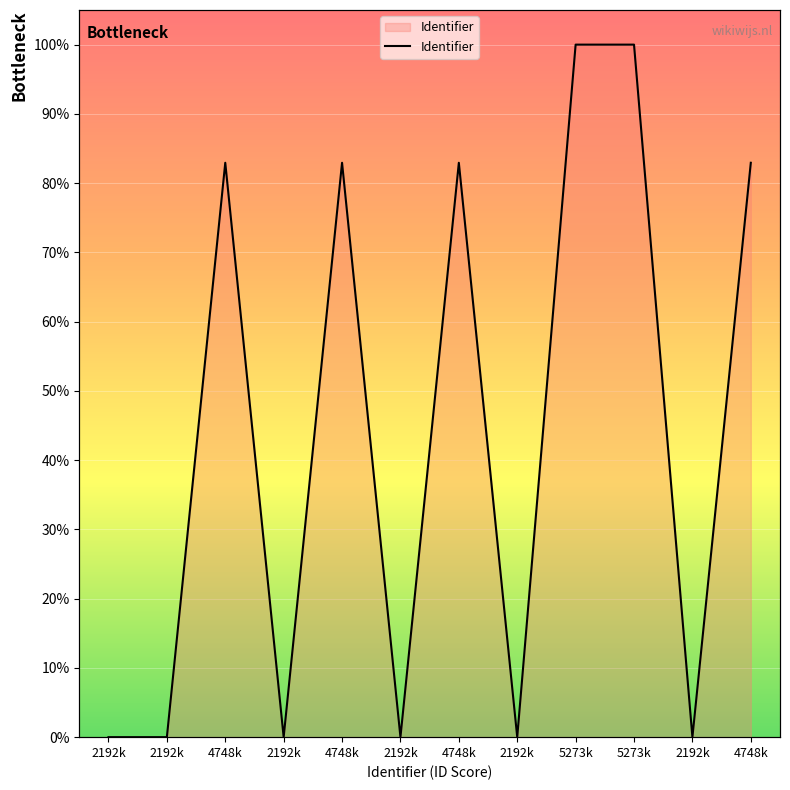

Which label corresponds to the smallest value in the chart?

2192k